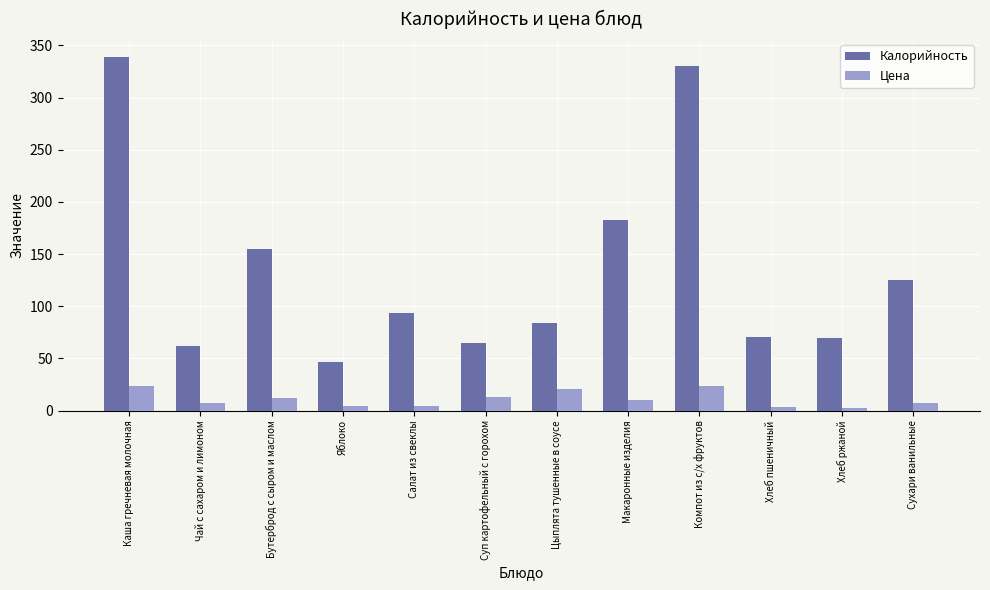

How many bars are there in each group?

2